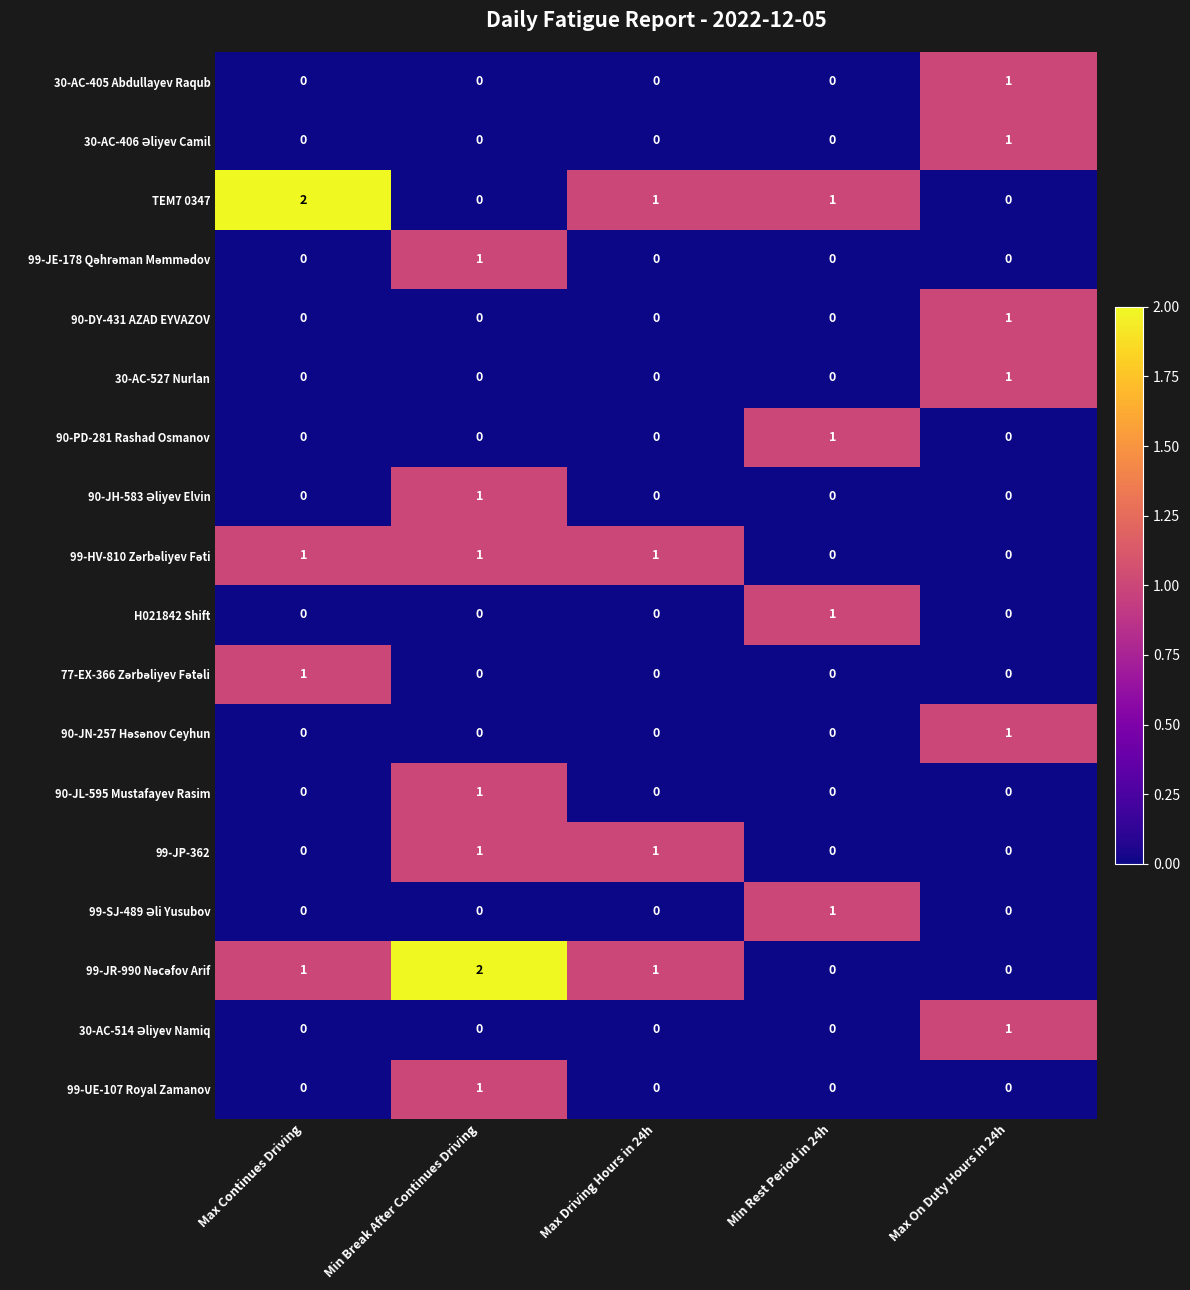

The value of 90-JL-595 Mustafayev Rasim at Max On Duty Hours in 24h is 0. True or false?

True